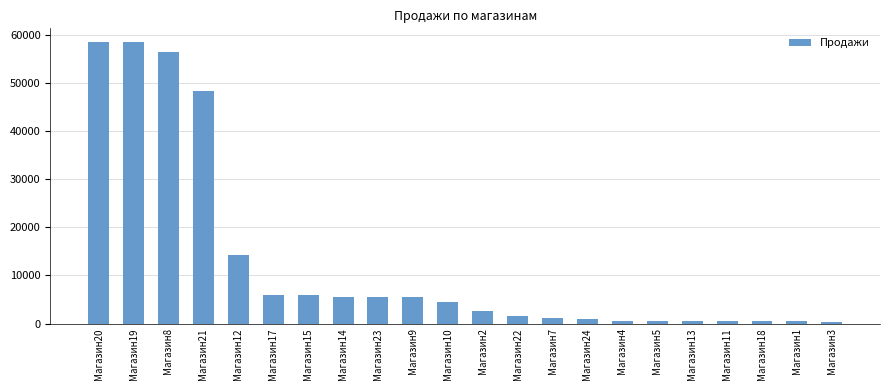

Are the bars horizontal?

No